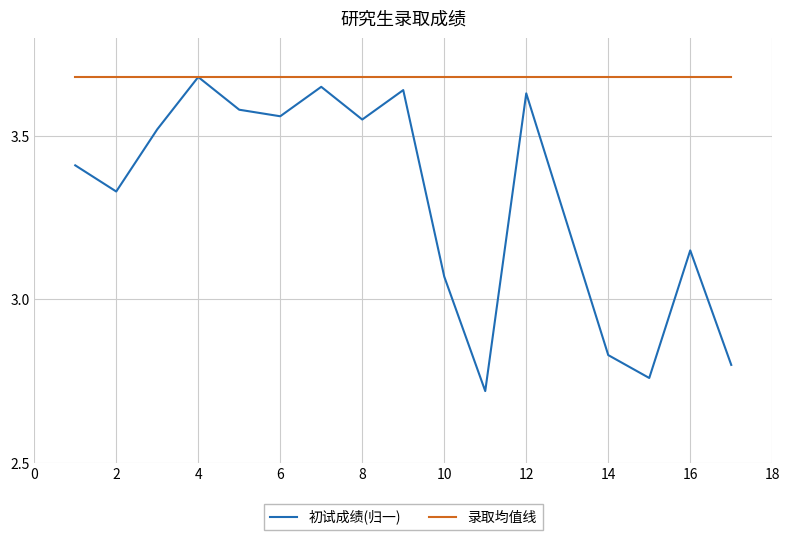

Rank the series by their average value, from lowest to highest.

初试成绩(归一), 录取均值线